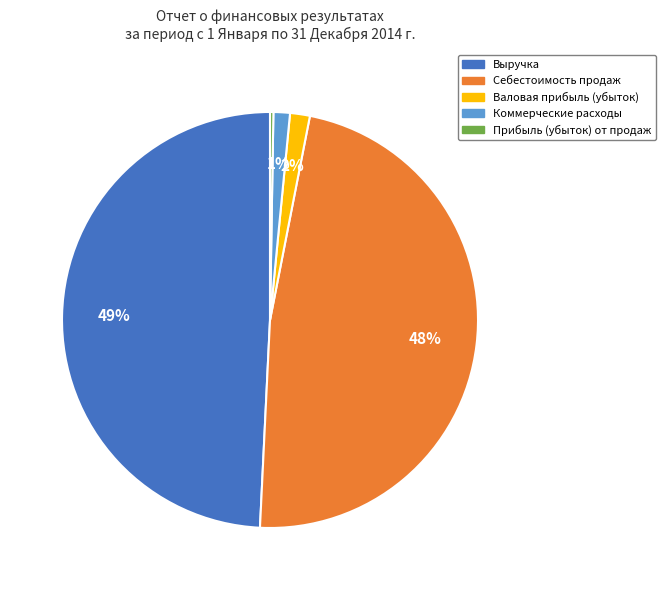

Is it true that Себестоимость продаж is 48% of the pie?

True